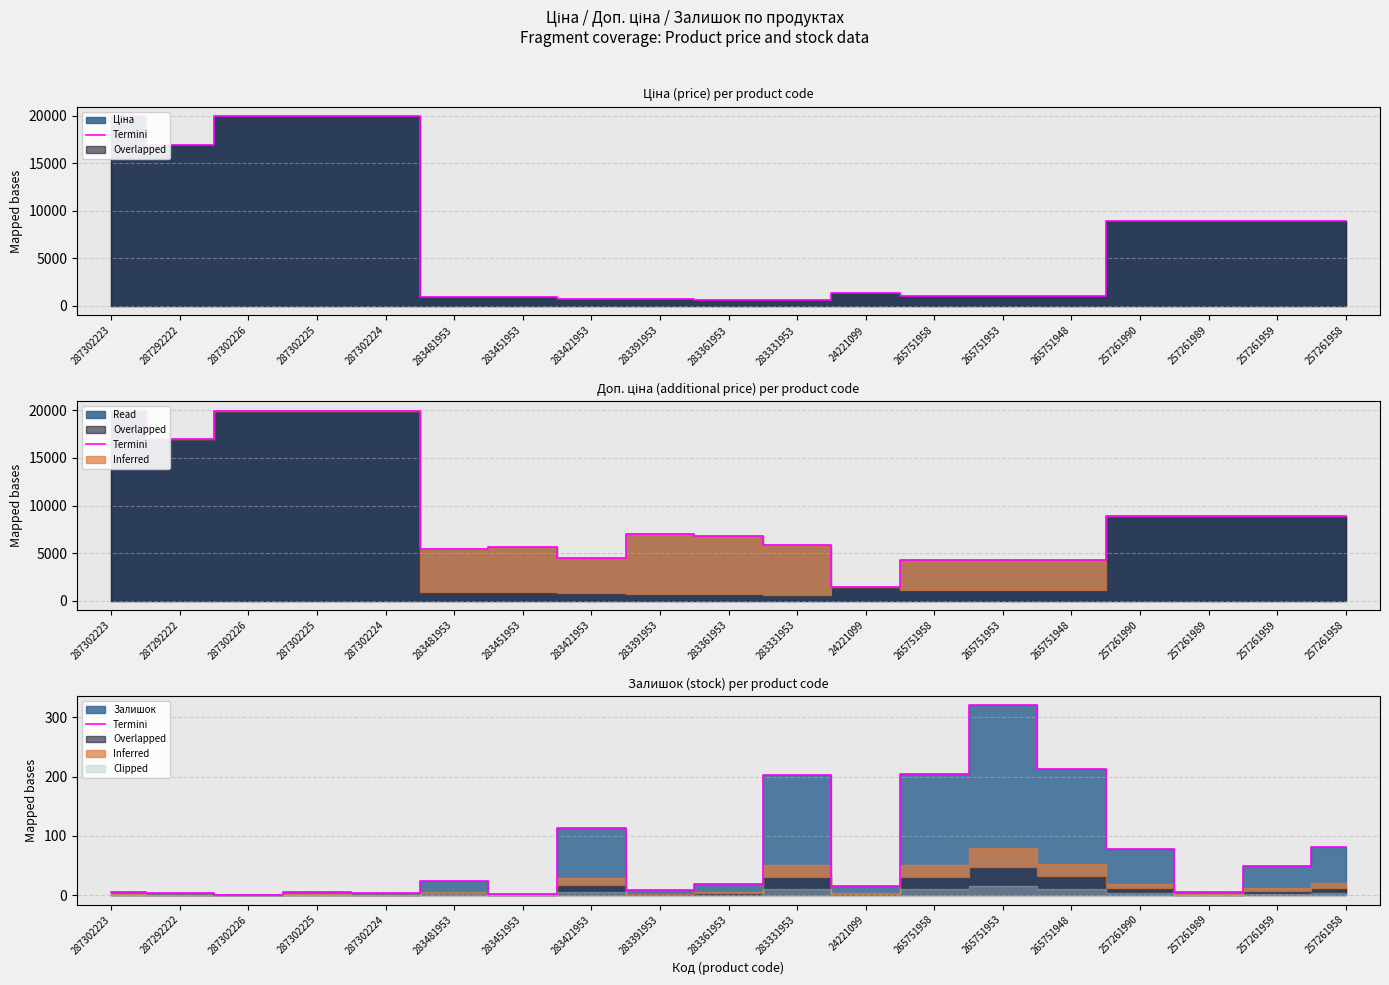

What is the sum of the values at 287302223 and 283421953?

118